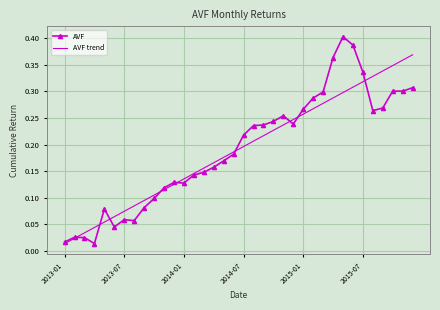

Which series has the widest spread of values?

AVF